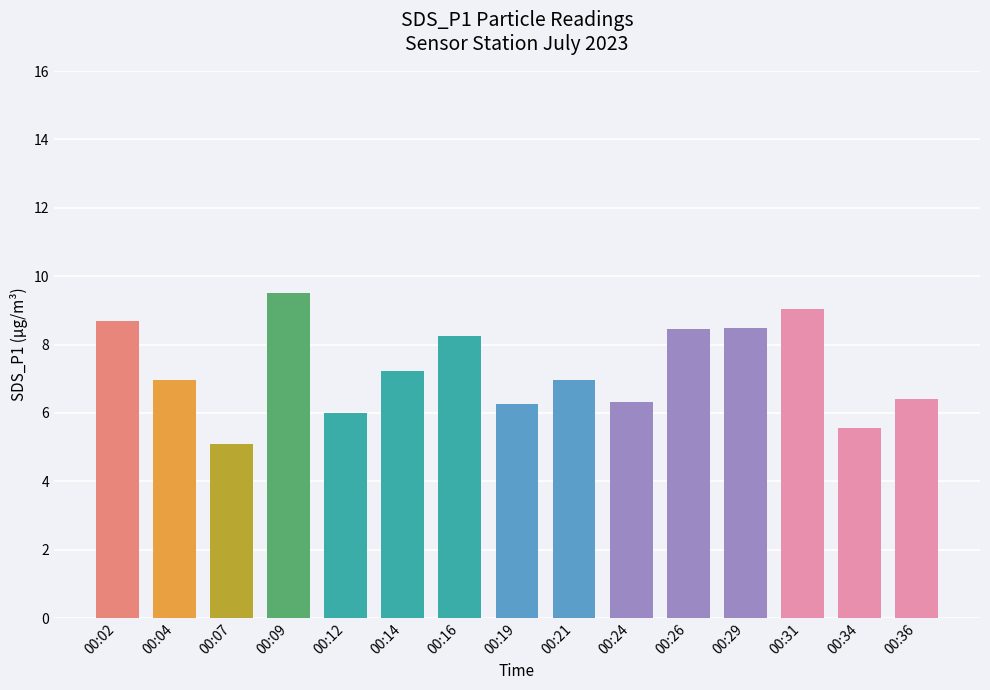

What value does the data have at 00:12?

6.0